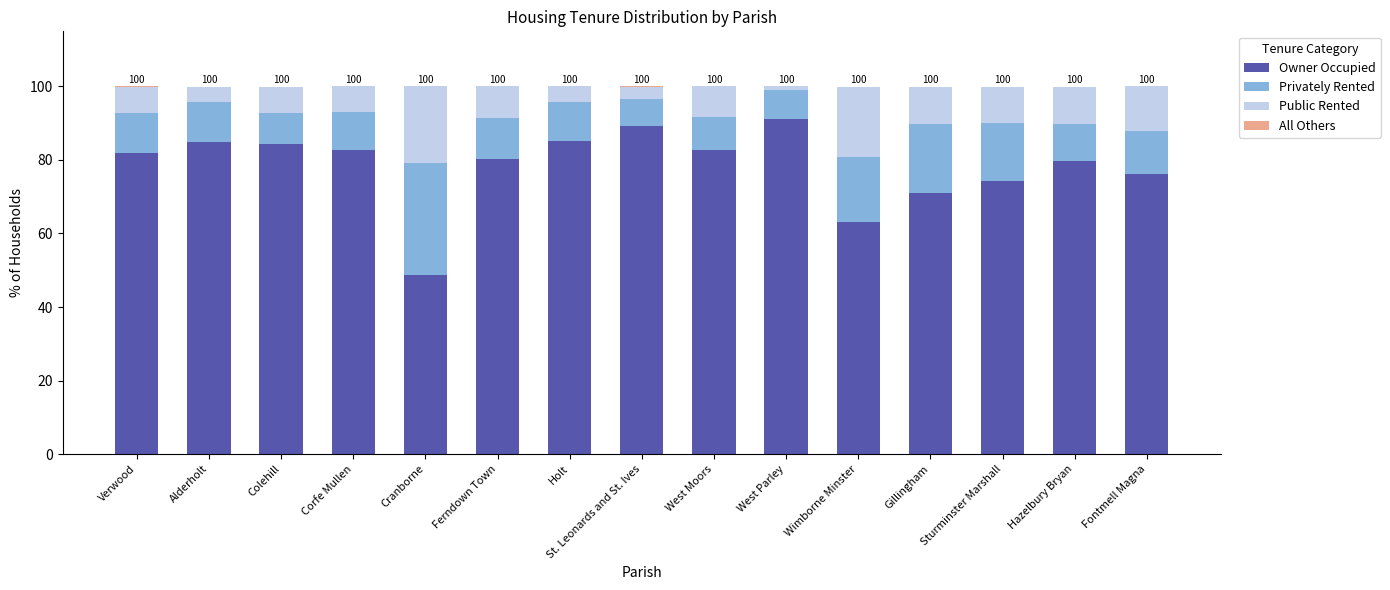

True or false: Owner Occupied has a value of 91.2 at West Parley.

True